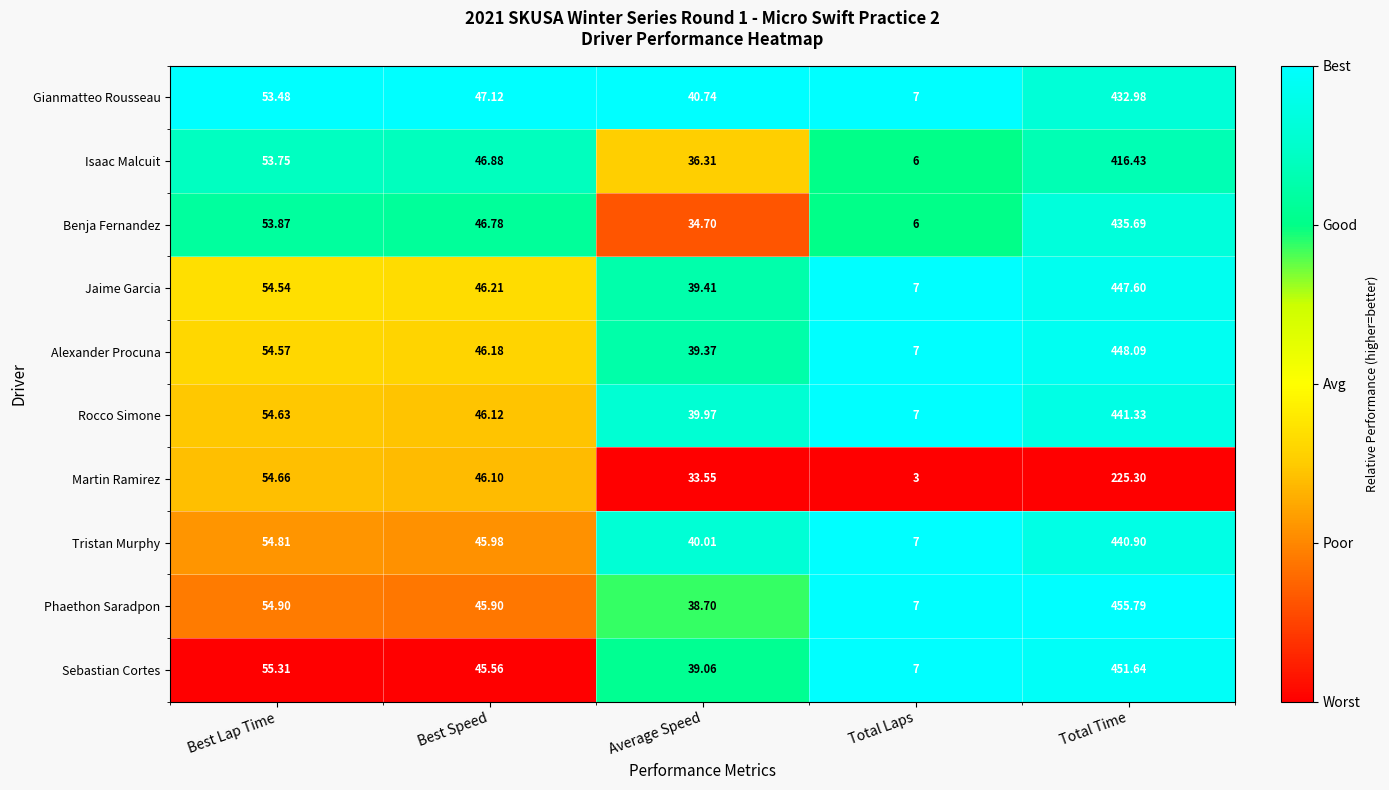

Is the value of Alexander Procuna at Total Time greater than the value of Phaethon Saradpon at Best Lap Time?

Yes